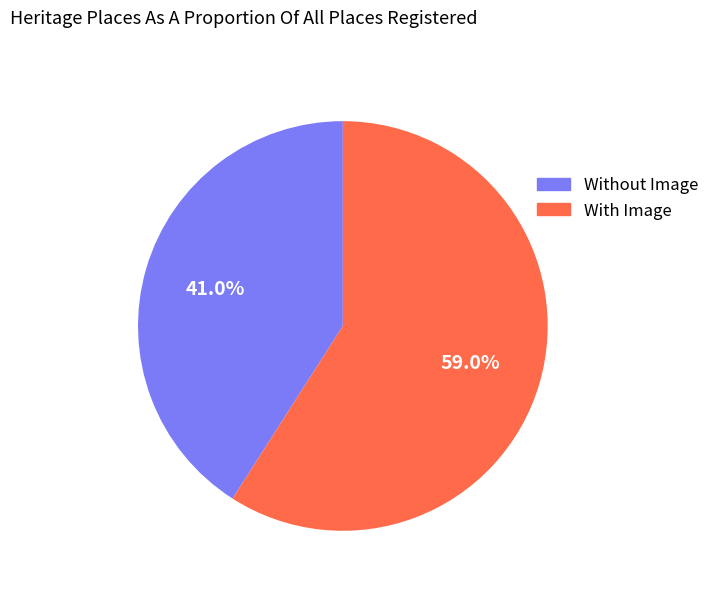

Does any single category account for the majority?

Yes